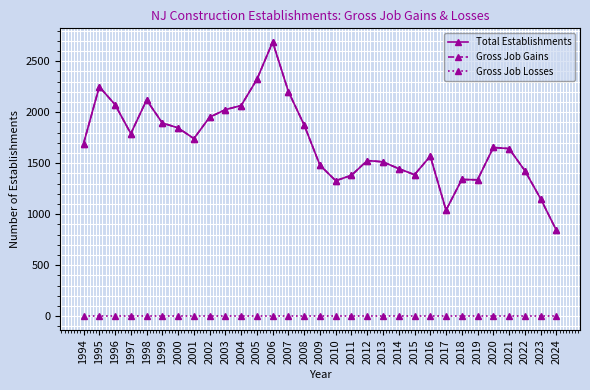

Reading left to right, transcribe all the data shown in this chart.

Total Establishments: 1994=1692	1995=2250	1996=2074	1997=1790	1998=2120	1999=1894	2000=1846	2001=1741	2002=1951	2003=2025	2004=2065	2005=2322	2006=2688	2007=2202	2008=1874	2009=1480	2010=1328	2011=1381	2012=1526	2013=1513	2014=1446	2015=1387	2016=1569	2017=1039	2018=1340	2019=1337	2020=1654	2021=1643	2022=1427	2023=1152	2024=842
Gross Job Gains: 1994=1692	1995=2250	1996=2074	1997=1790	1998=2120	1999=1894	2000=1846	2001=1741	2002=1951	2003=2025	2004=2065	2005=2322	2006=2688	2007=2202	2008=1874	2009=1480	2010=1328	2011=1381	2012=1526	2013=1513	2014=1446	2015=1387	2016=1569	2017=1039	2018=1340	2019=1337	2020=1654	2021=1643	2022=1427	2023=1152	2024=842
Gross Job Losses: 1994=0	1995=0	1996=0	1997=0	1998=0	1999=0	2000=0	2001=0	2002=0	2003=0	2004=0	2005=0	2006=0	2007=0	2008=0	2009=0	2010=0	2011=0	2012=0	2013=0	2014=0	2015=0	2016=0	2017=0	2018=0	2019=0	2020=0	2021=0	2022=0	2023=0	2024=0